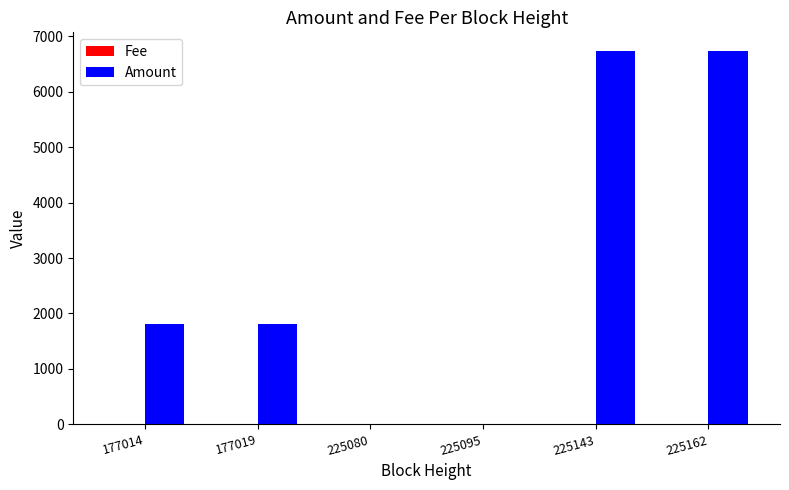

Which series has the largest total across all categories?

Amount